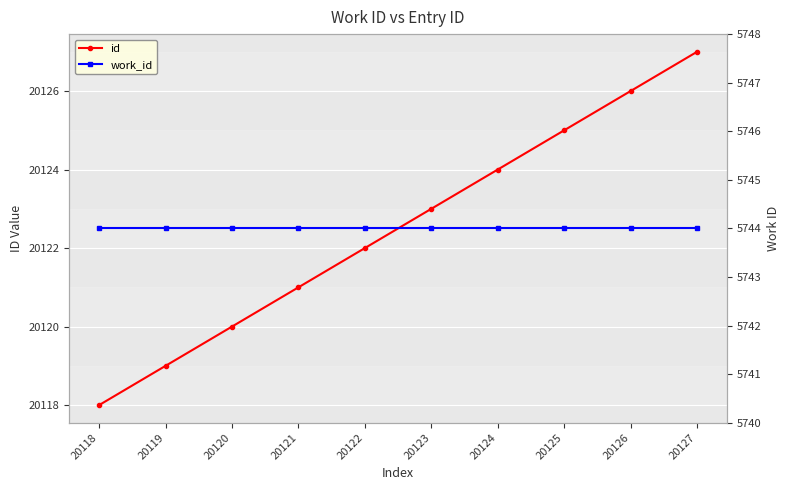

True or false: id and work_id cross at least once.

False